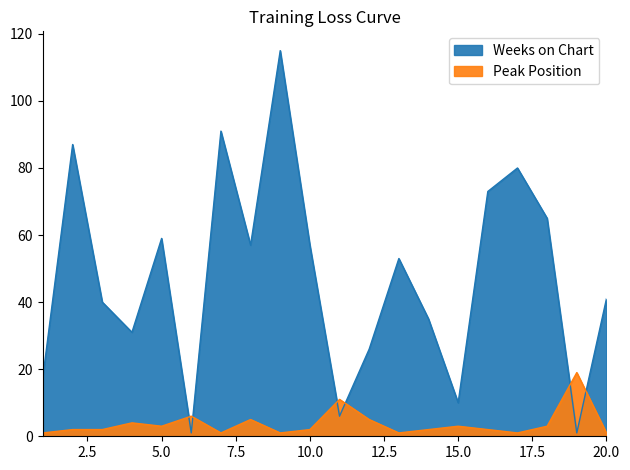

What is the sum of the Peak Position values at 16 and 9?

3